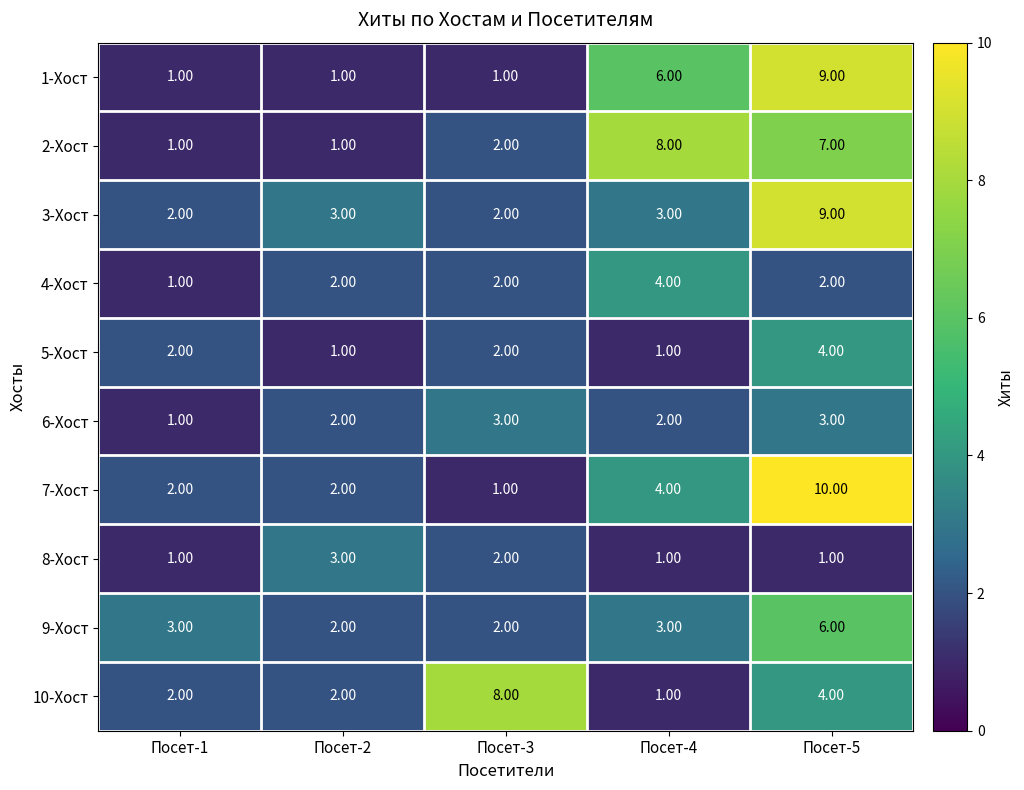

What is the spread (max minus min) of values at Посет-4?

7